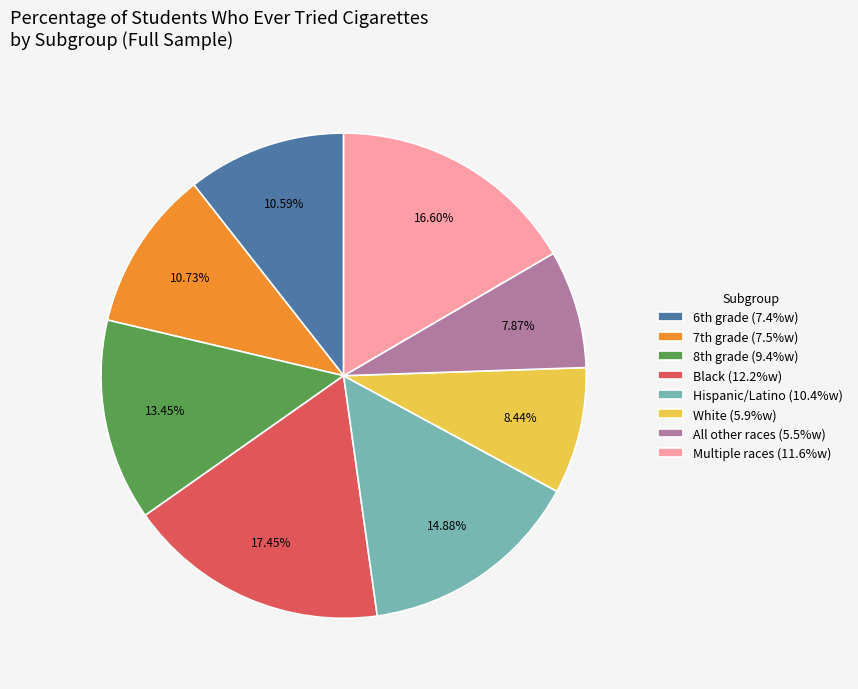

To the nearest percent, what is the average slice percentage?

12%